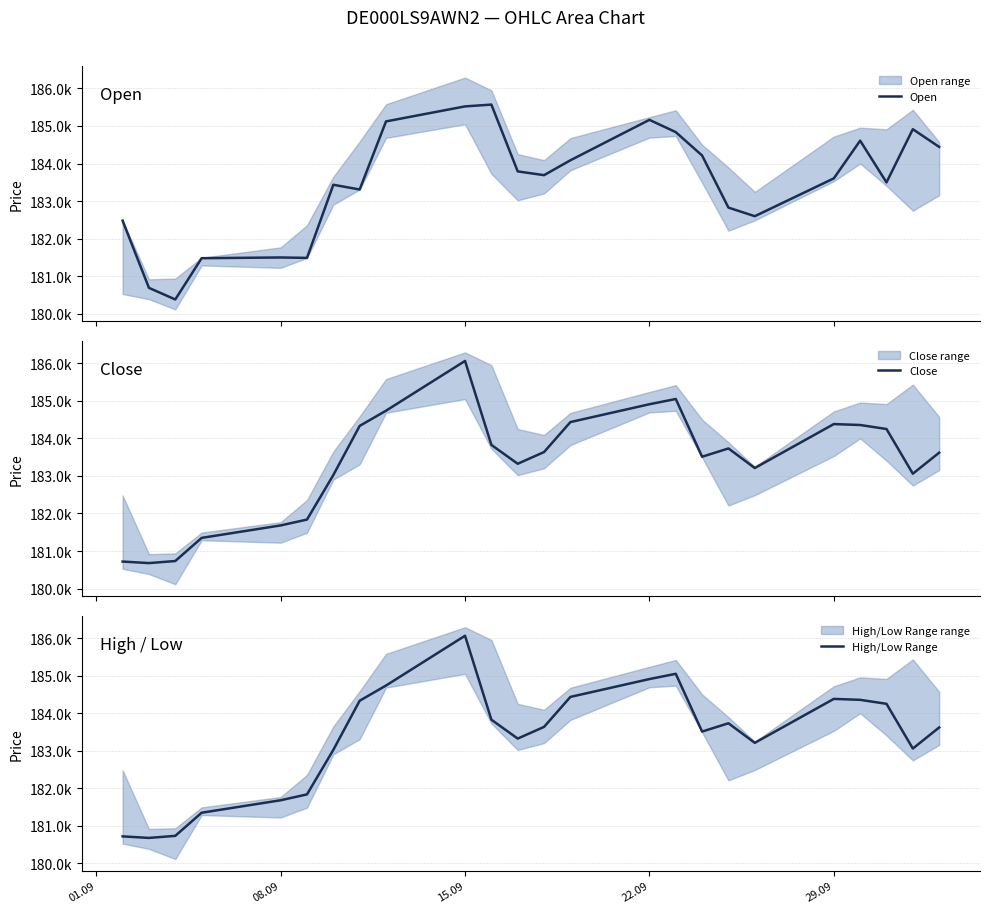

In High/Low Range, how many points are lower than both neighbors (excluding endpoints)?

5